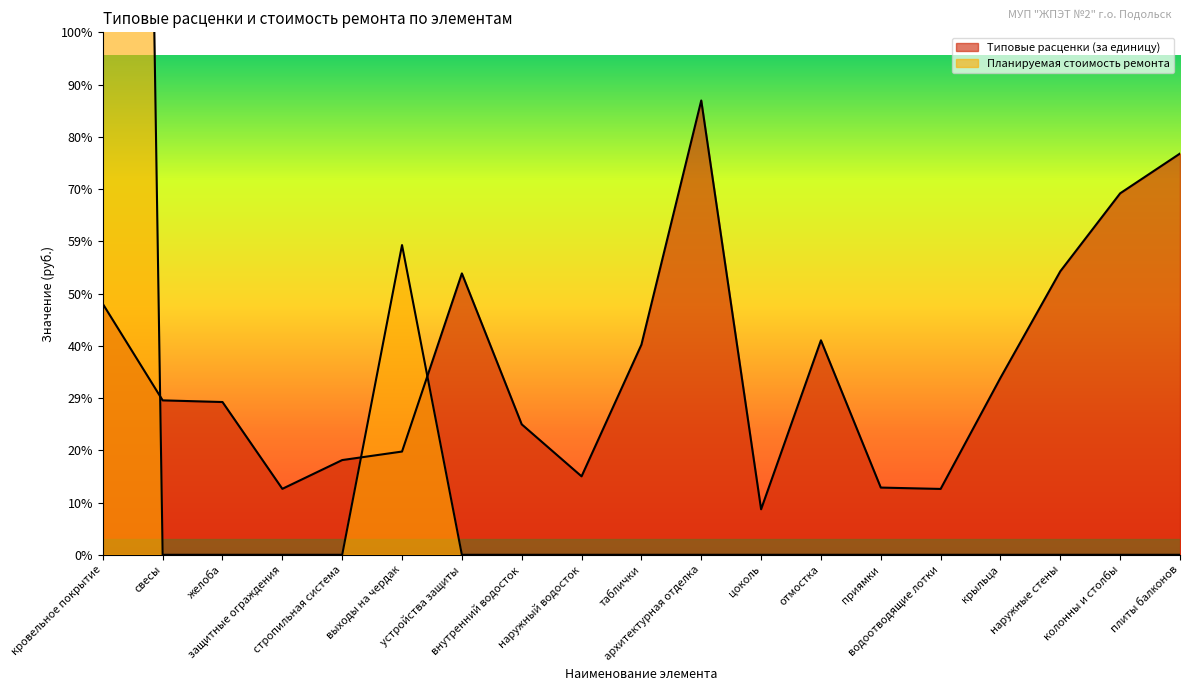

Is it true that Типовые расценки (за единицу) equals 1471.9 at внутренний водосток?

False